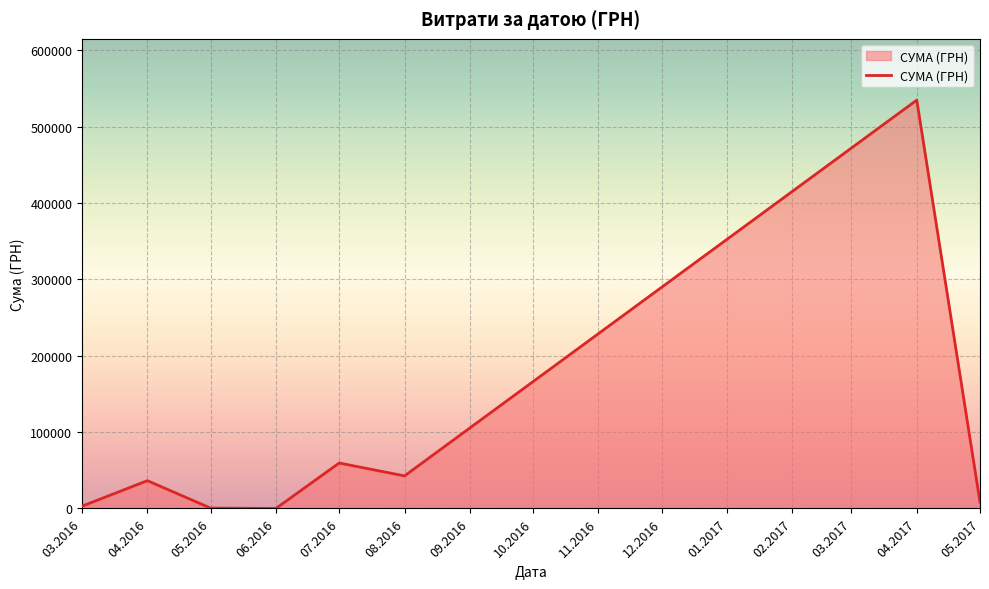

True or false: there are more than 0 points higher than both neighbors.

True